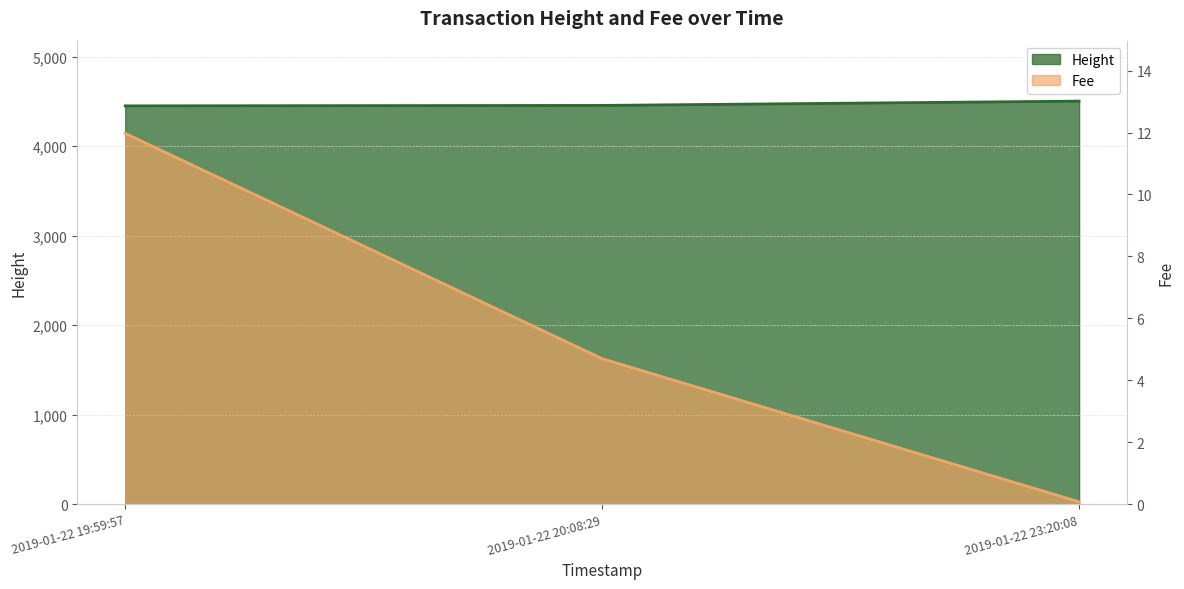

What are all the series names shown in the legend?

Height, Fee